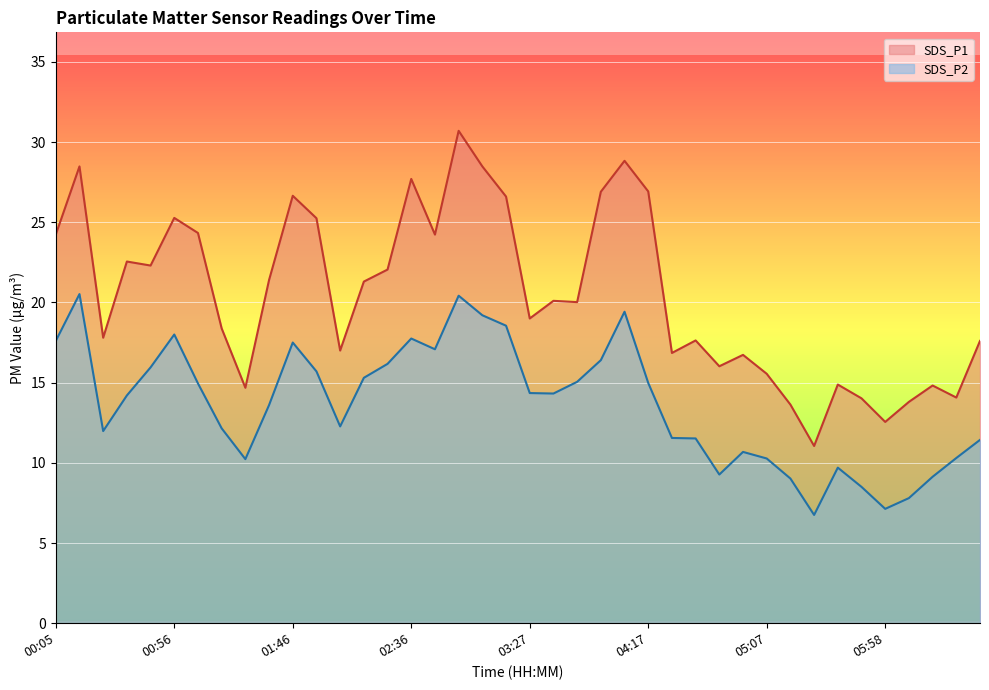

Rank the categories by SDS_P1 value from highest to lowest.

02:56, 04:07, 00:15, 03:07, 02:36, 04:17, 03:57, 01:46, 03:17, 00:56, 01:56, 01:06, 00:05, 02:46, 00:36, 00:46, 02:26, 01:36, 02:16, 03:37, 03:47, 03:27, 01:16, 00:25, 04:37, 06:38, 02:06, 04:27, 04:57, 04:47, 05:07, 05:38, 06:18, 01:26, 06:28, 05:48, 06:08, 05:17, 05:58, 05:27